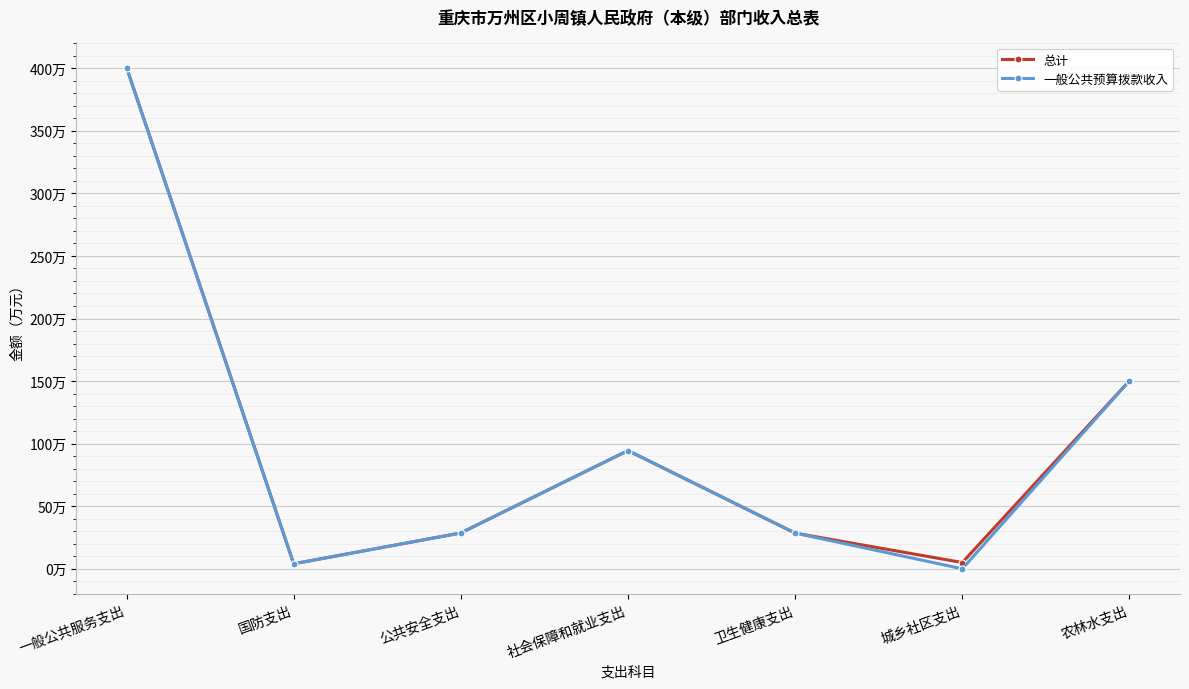

Does the chart have visible grid lines?

Yes